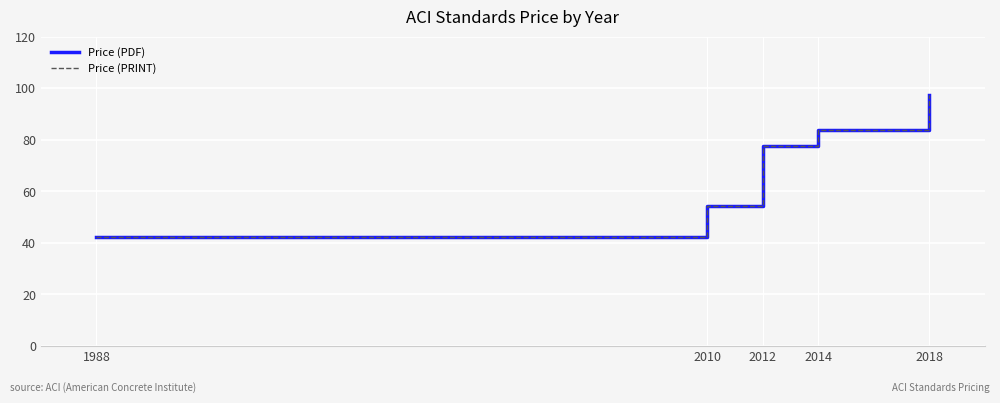

Does the chart display data point markers on the line(s)?

No